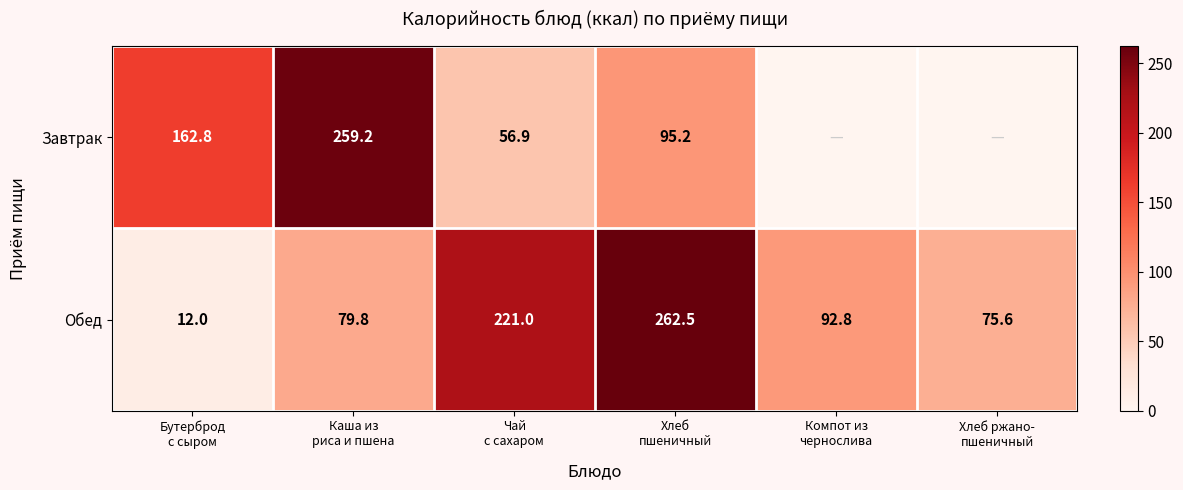

What is the maximum value for Обед?

262.5